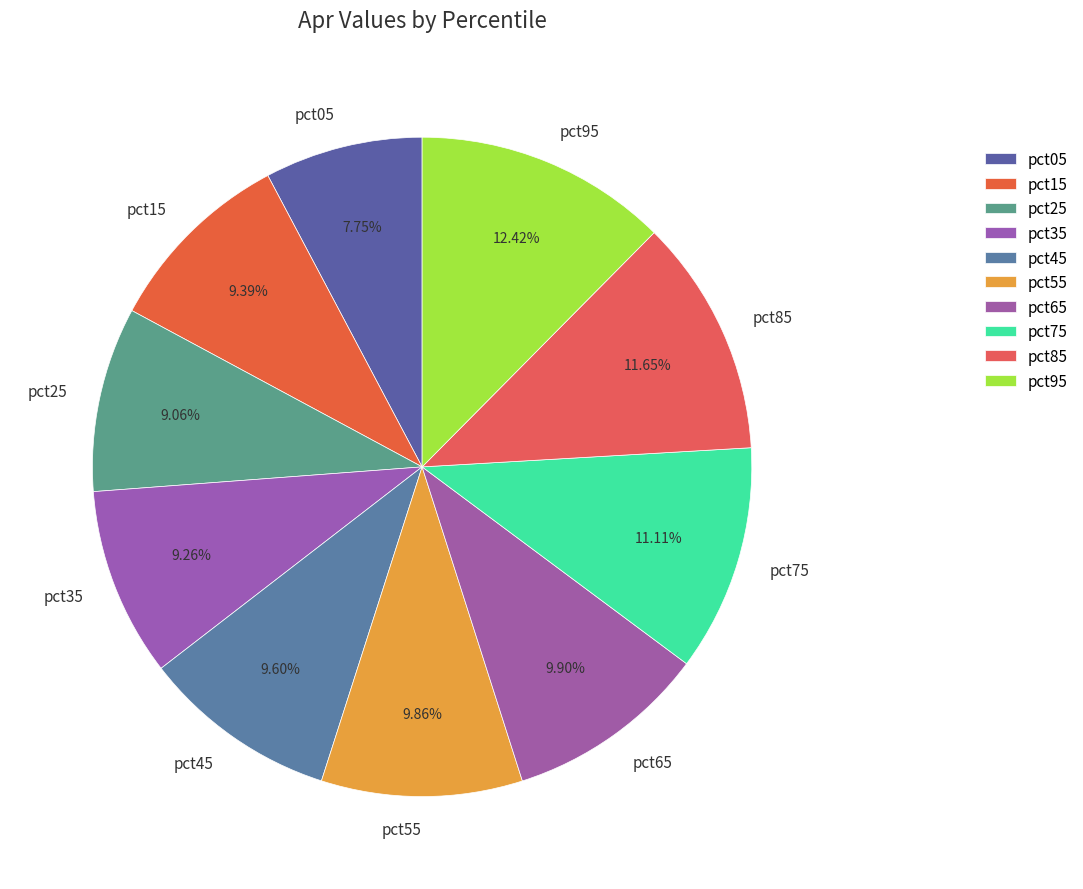

What is the smallest slice in the pie chart?

pct05